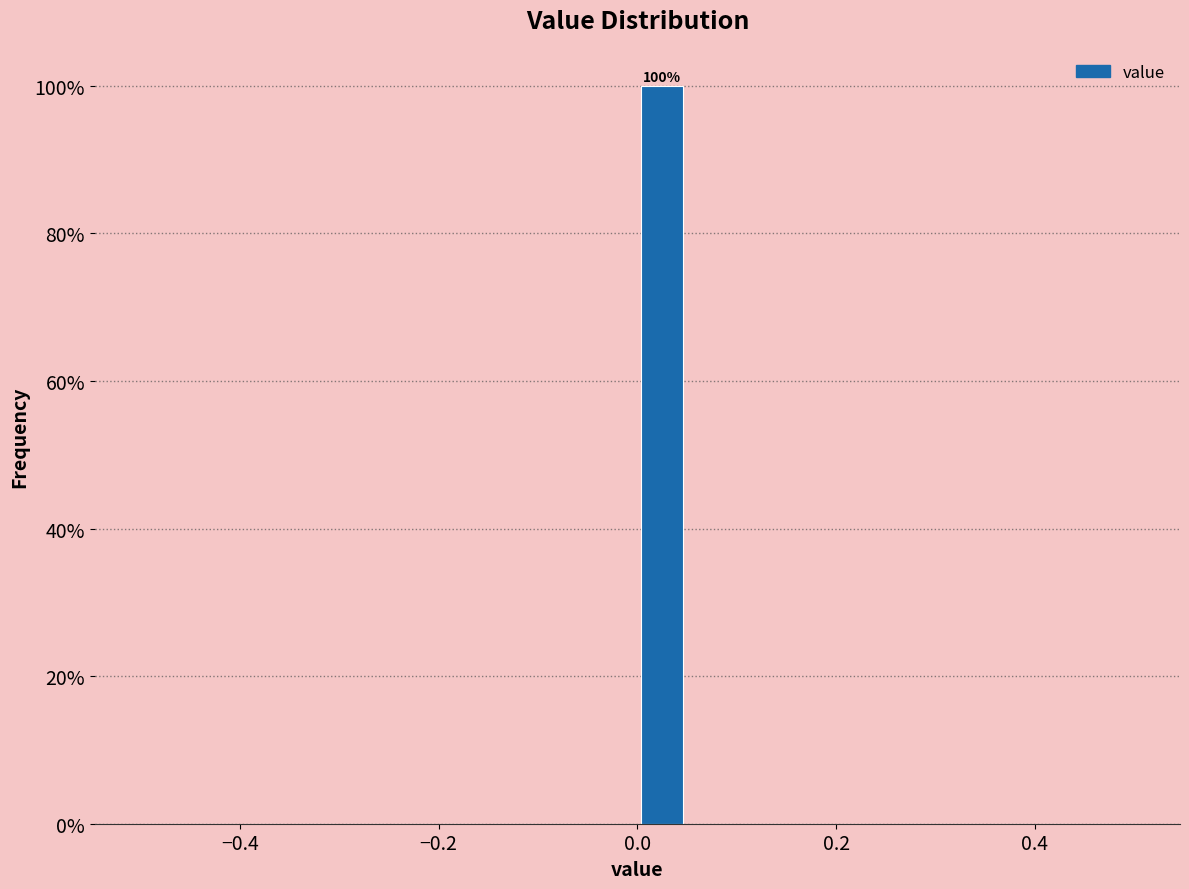

Around what value on the x-axis is the tallest bar? Give the approximate position of its centre, as read against the axis.

0.02